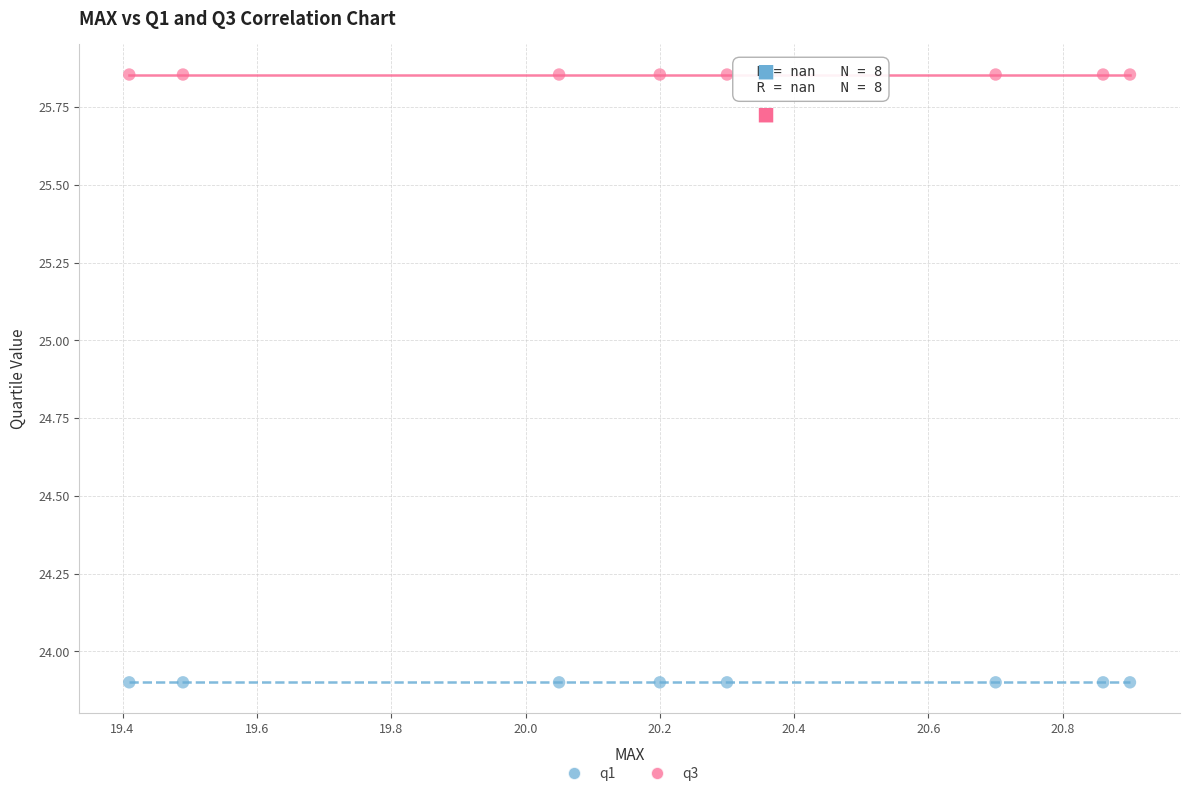

Which series contains the highest Y value?

q3